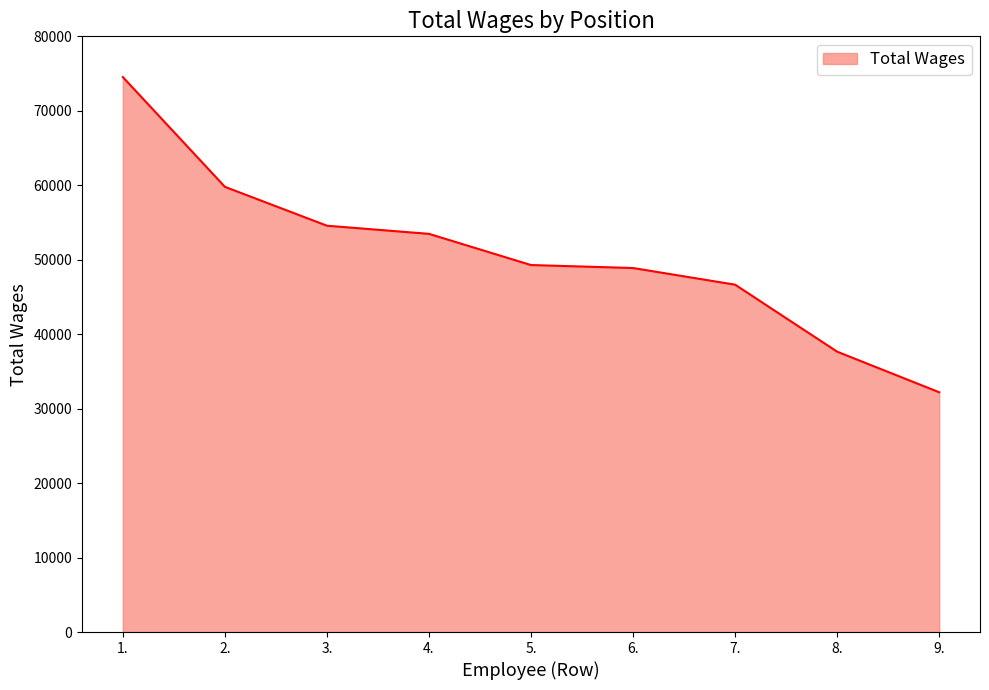

Which has a higher value, 2. or 7.?

2.